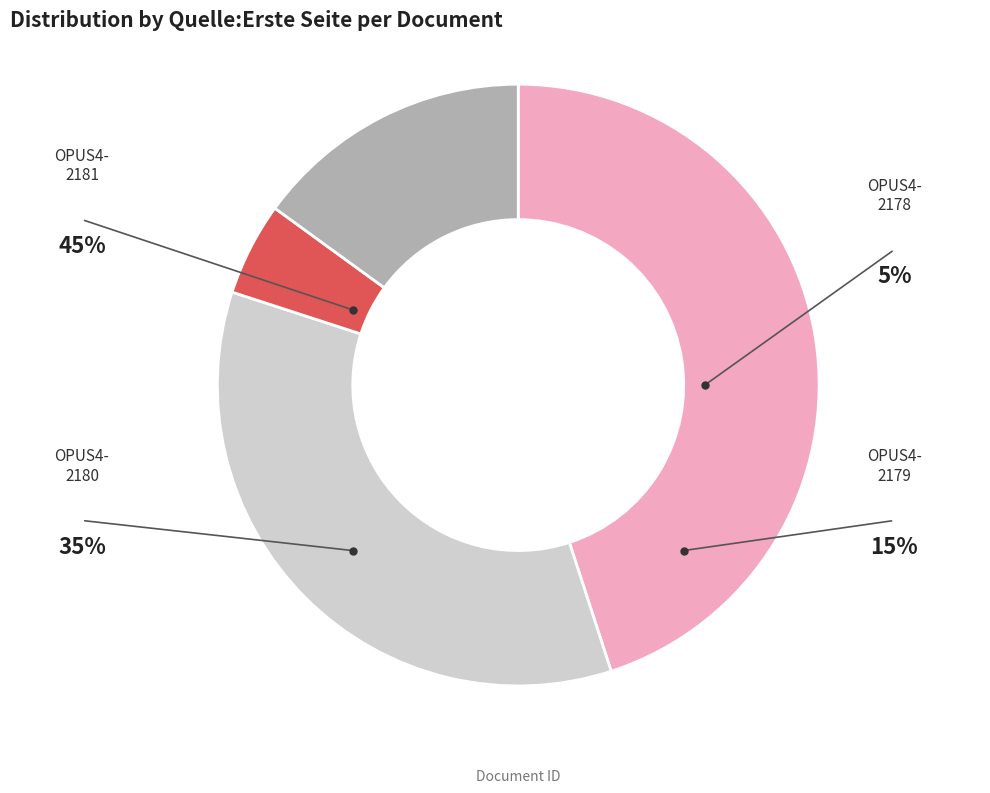

How many segments does this pie chart have?

4